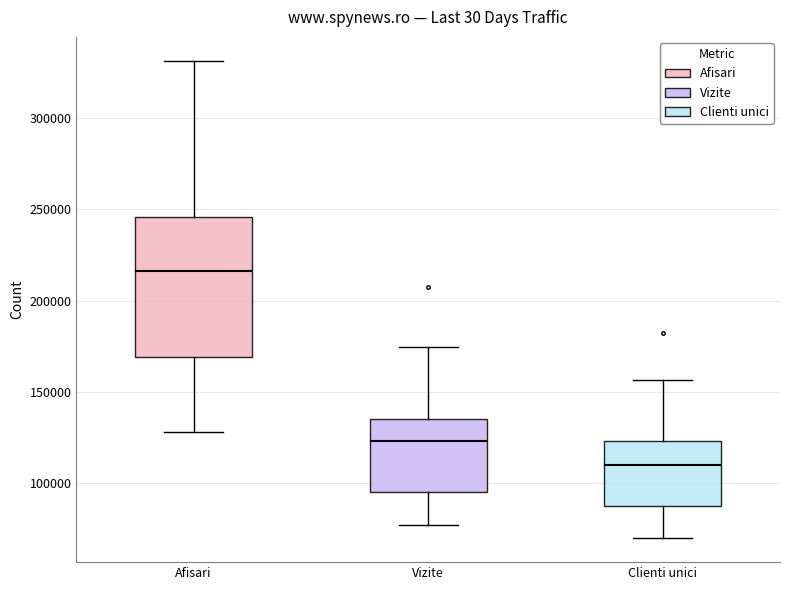

Reading left to right, read every box against the y-axis: the position of its median line, the range the box covers, and the ends of its whiskers. The values are not printed on the chart, so give them approximately, as read against the axis.

Afisari: median 215000, box 170000 to 245000, whiskers 130000 to 330000
Vizite: median 125000, box 95000 to 135000, whiskers 75000 to 175000
Clienti unici: median 110000, box 90000 to 125000, whiskers 70000 to 155000